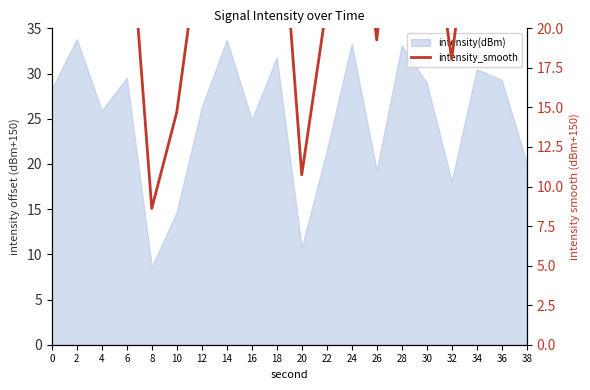

How many points are higher than both their immediate neighbors (excluding endpoints)?

7